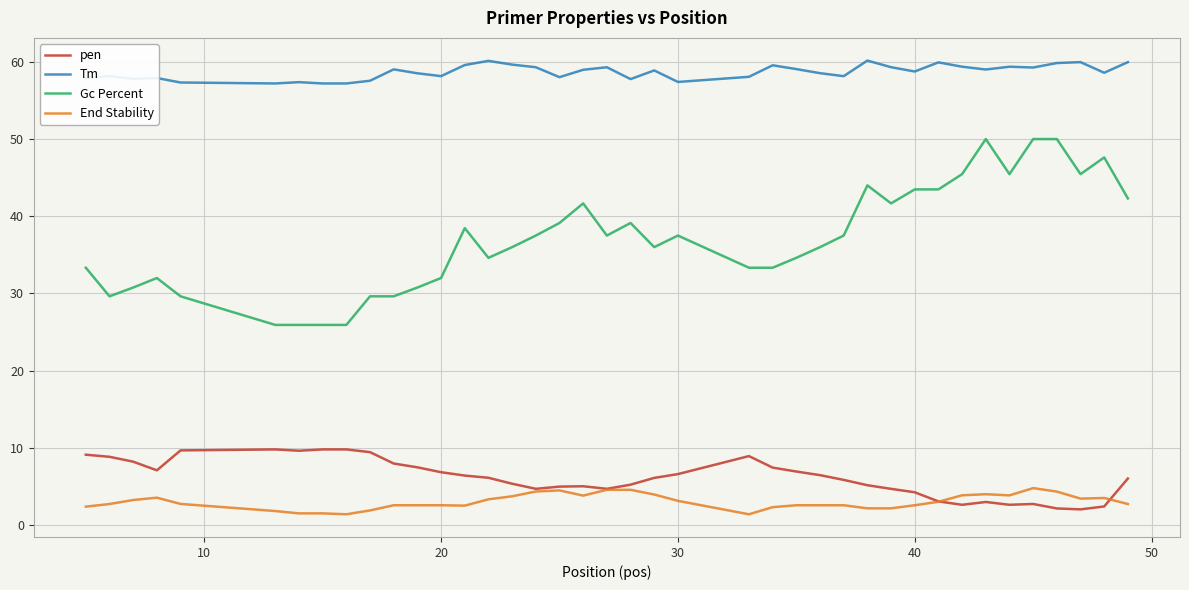

Which series has the largest total across all categories?

Tm